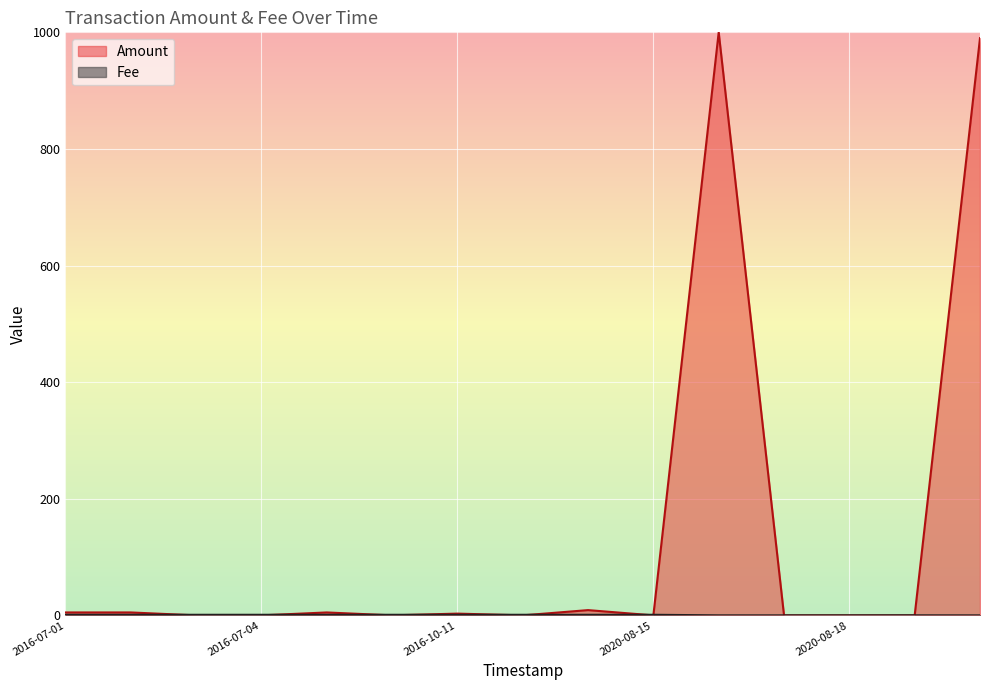

What is the average value of the Amount series?

134.5